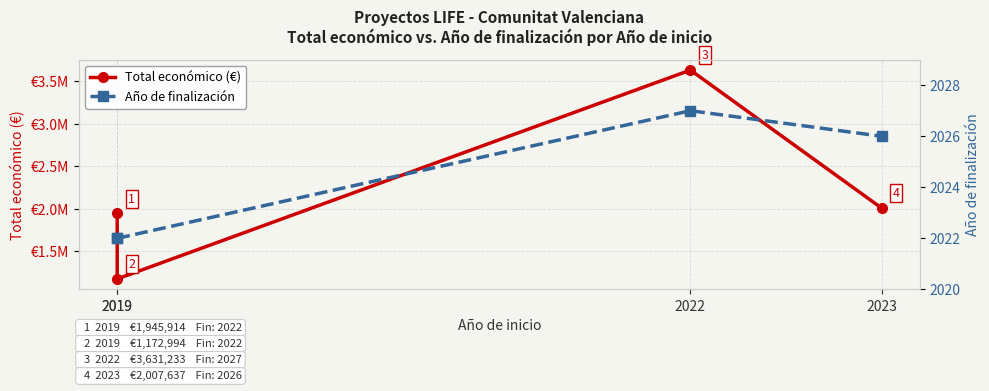

Which series has the largest total across all categories?

Total económico (€)